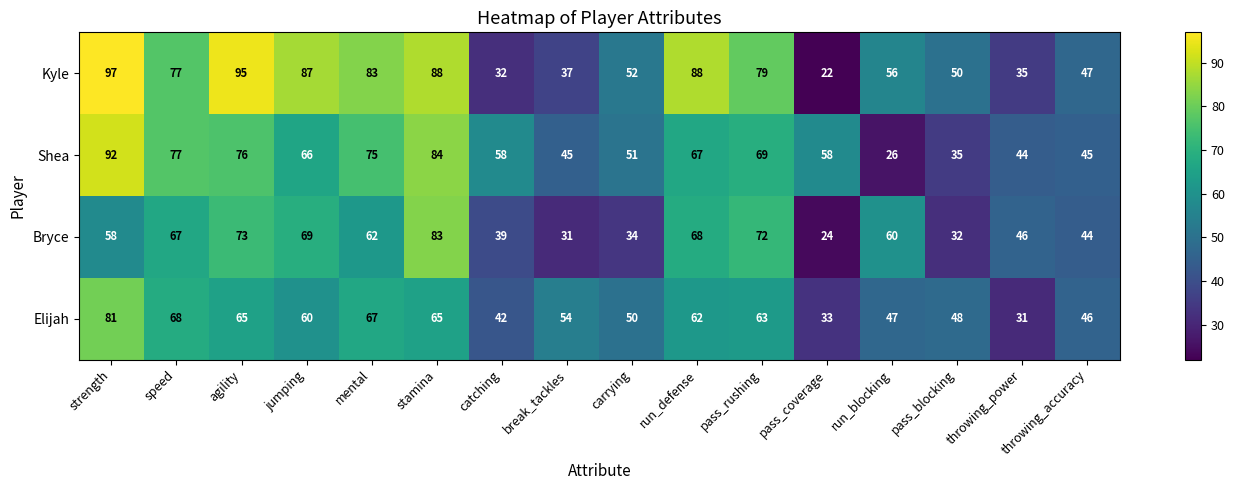

What is the sum of all Shea values?

968